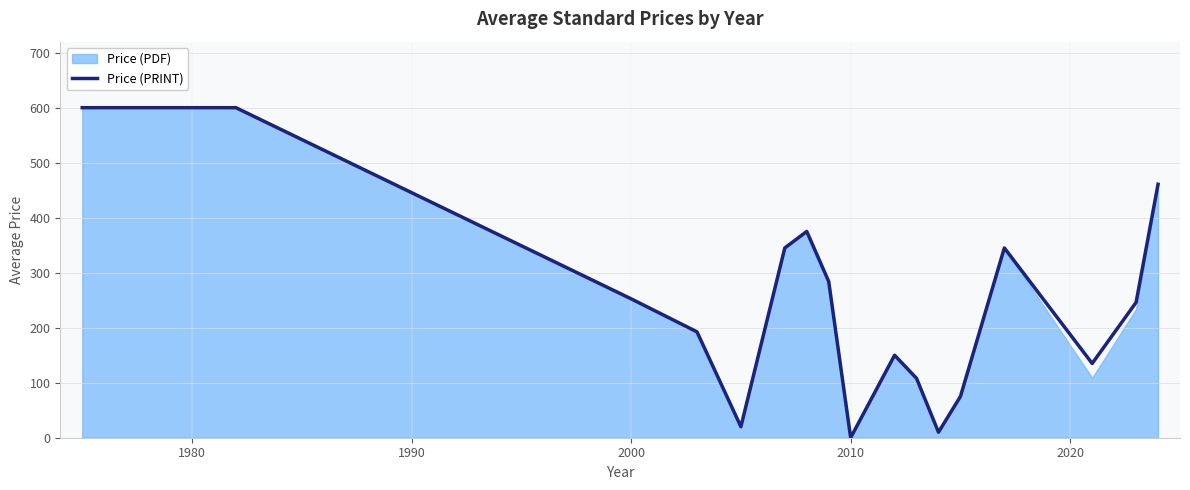

True or false: there are more than 1 points higher than both neighbors.

True